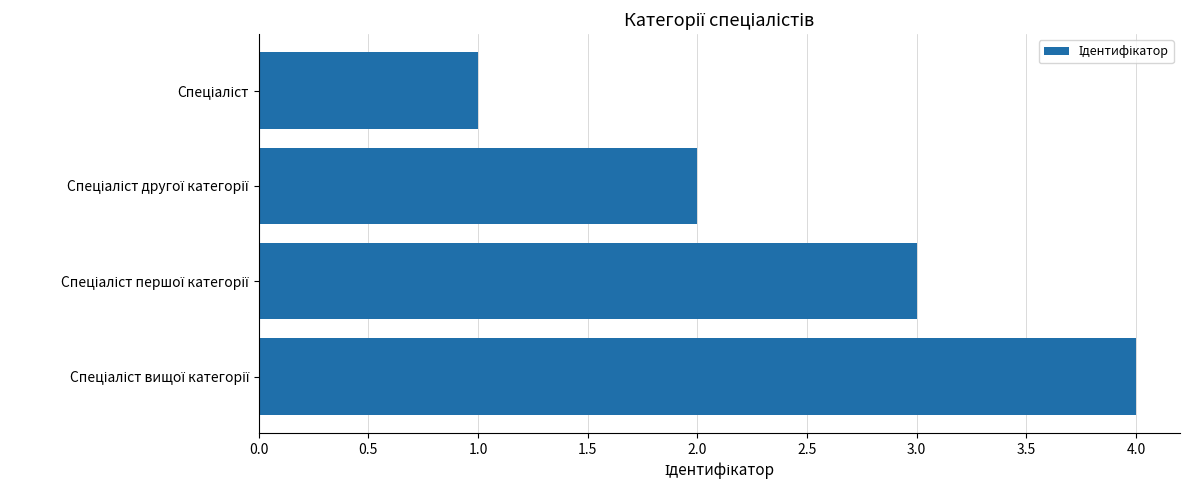

What is the maximum value shown in the chart?

4